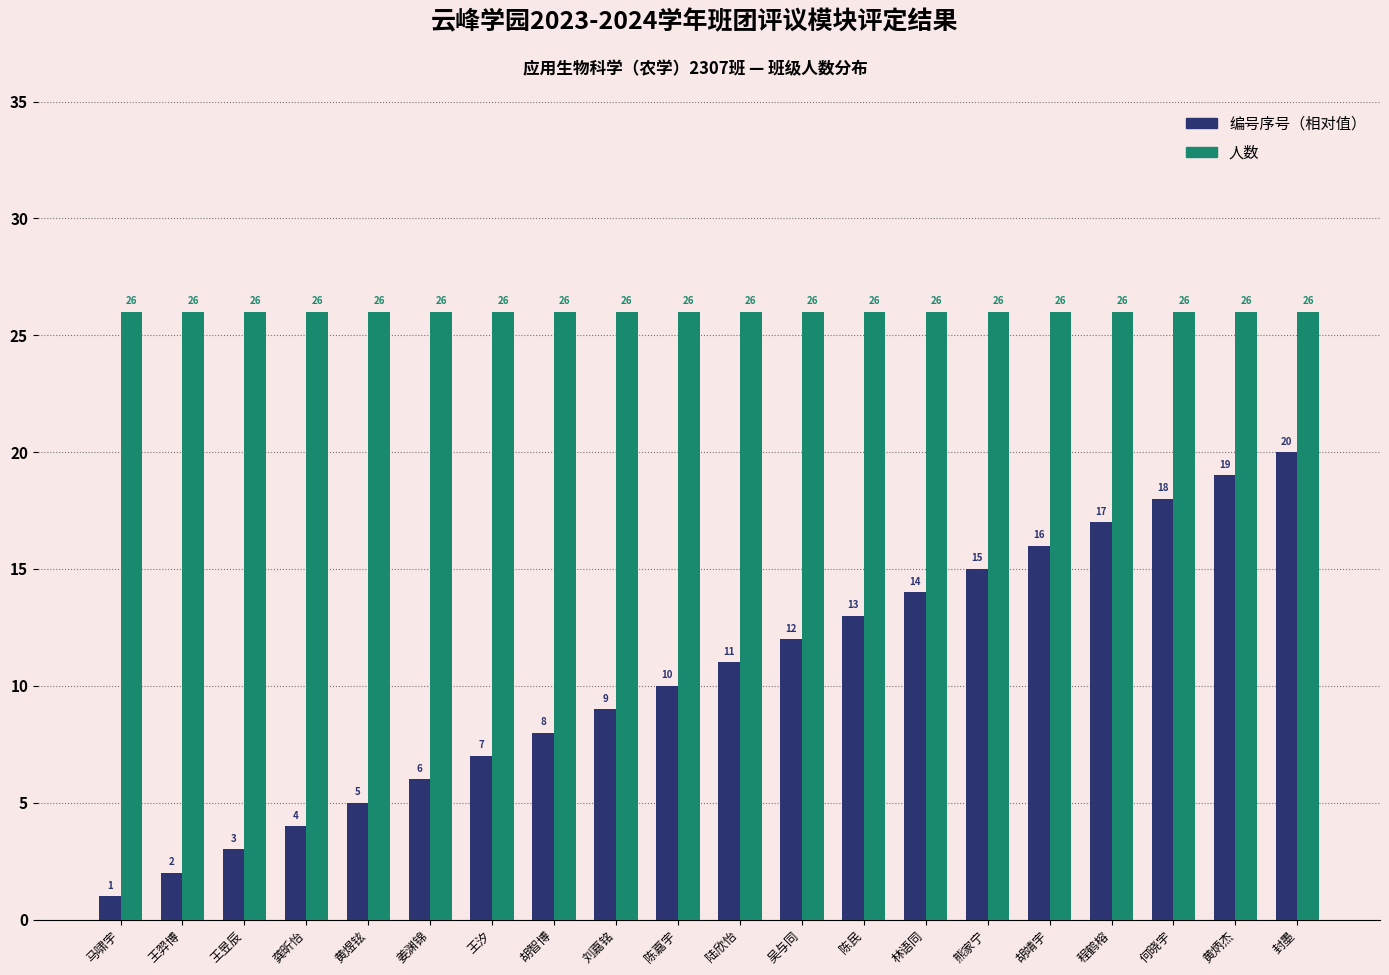

List the series in order of their overall mean, lowest first.

编号序号（相对值）, 人数